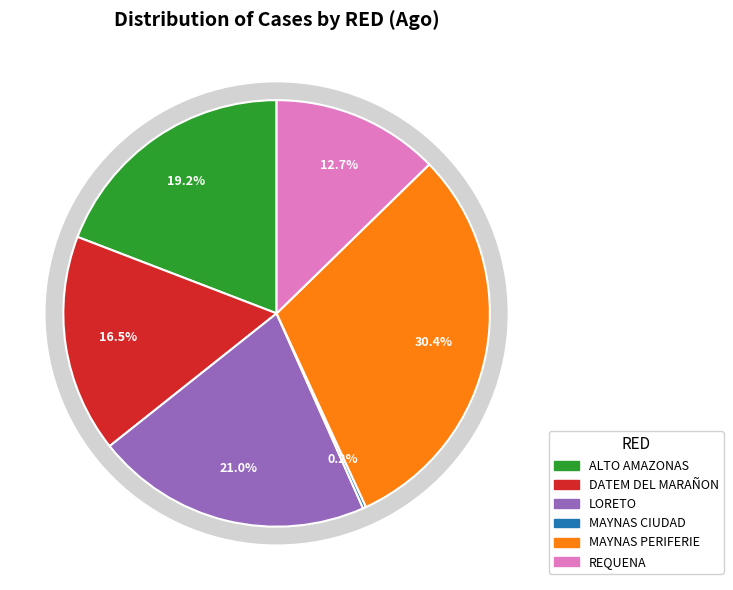

Which slice is the largest?

MAYNAS PERIFERIE